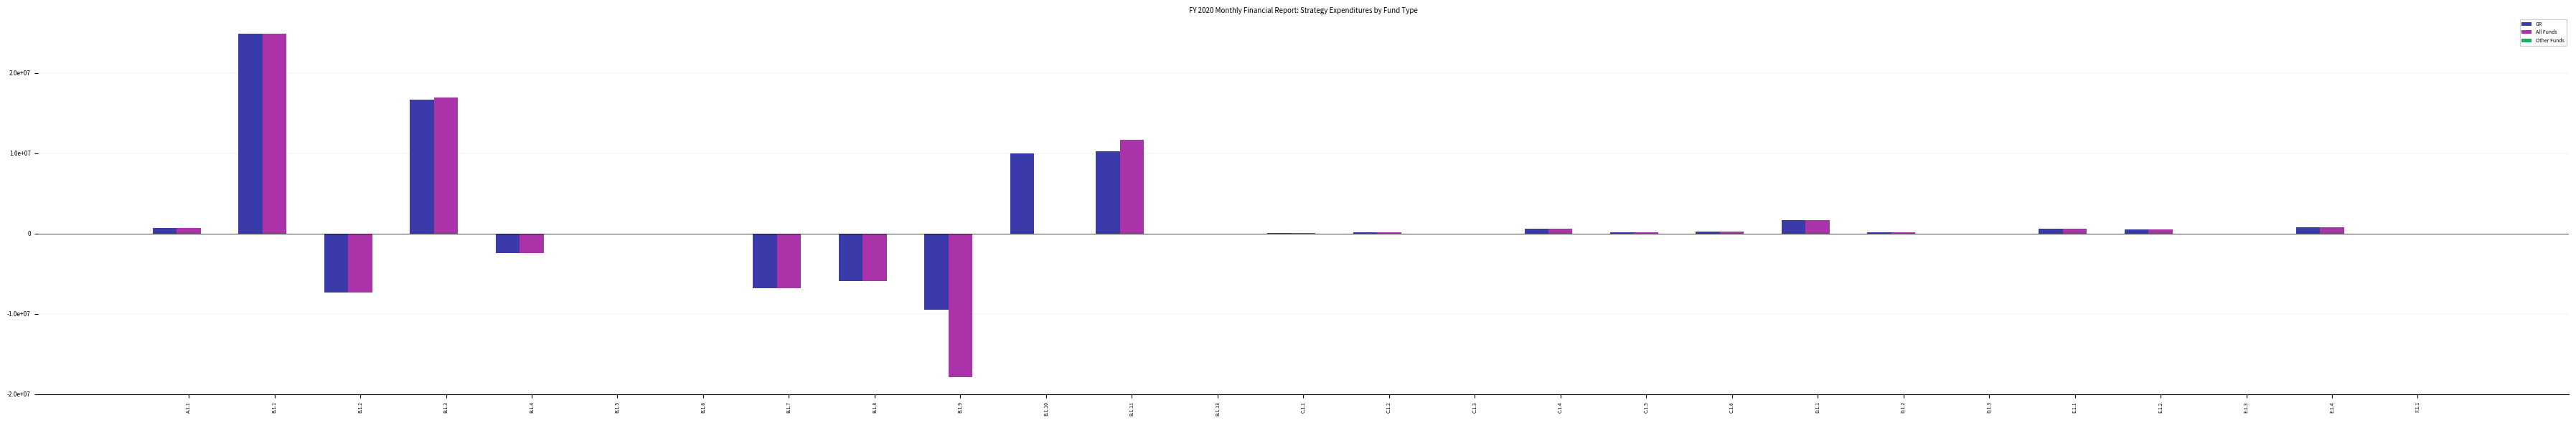

At which category does the chart reach its peak across all series?

B.1.1